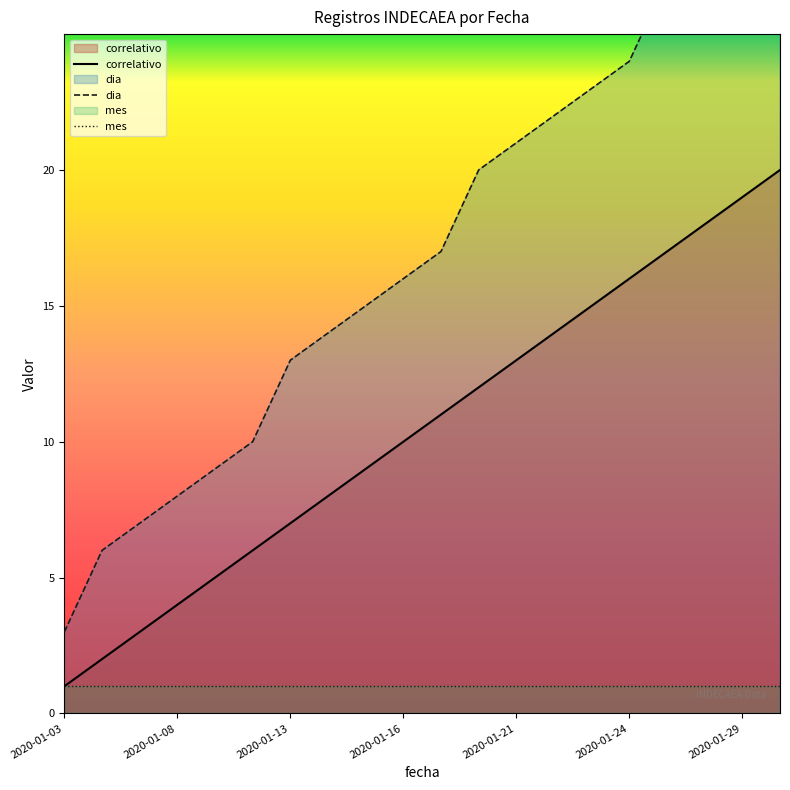

What position from the right is 7?

13